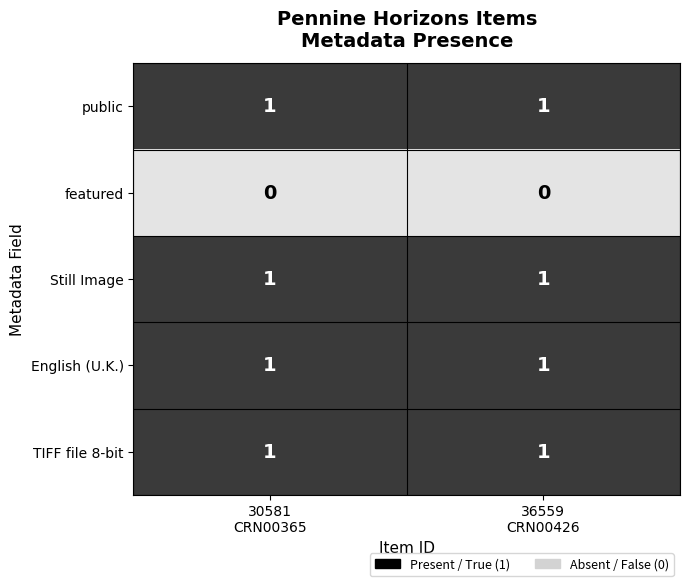

Reading left to right, list all the values displayed in this chart.

public: 1	1
featured: 0	0
Still Image: 1	1
English (U.K.): 1	1
TIFF file 8-bit: 1	1